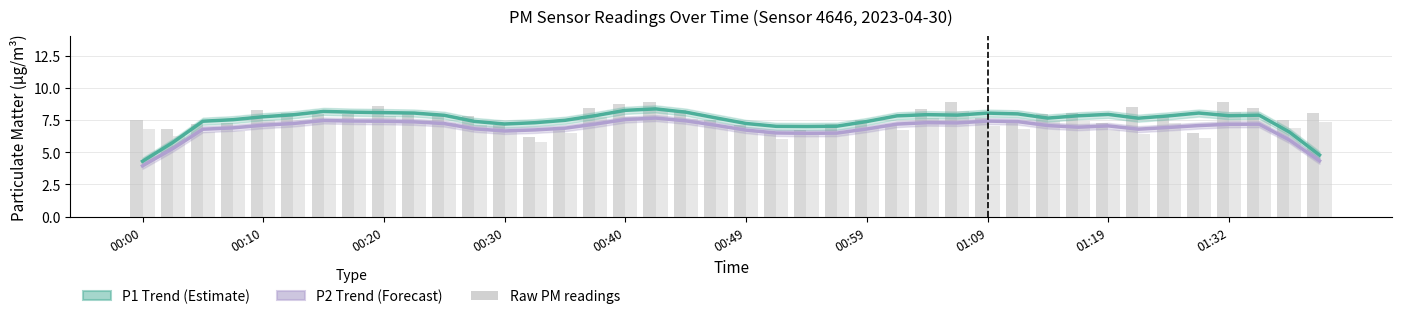

How many values in the P1 (raw) series are below 7?

6